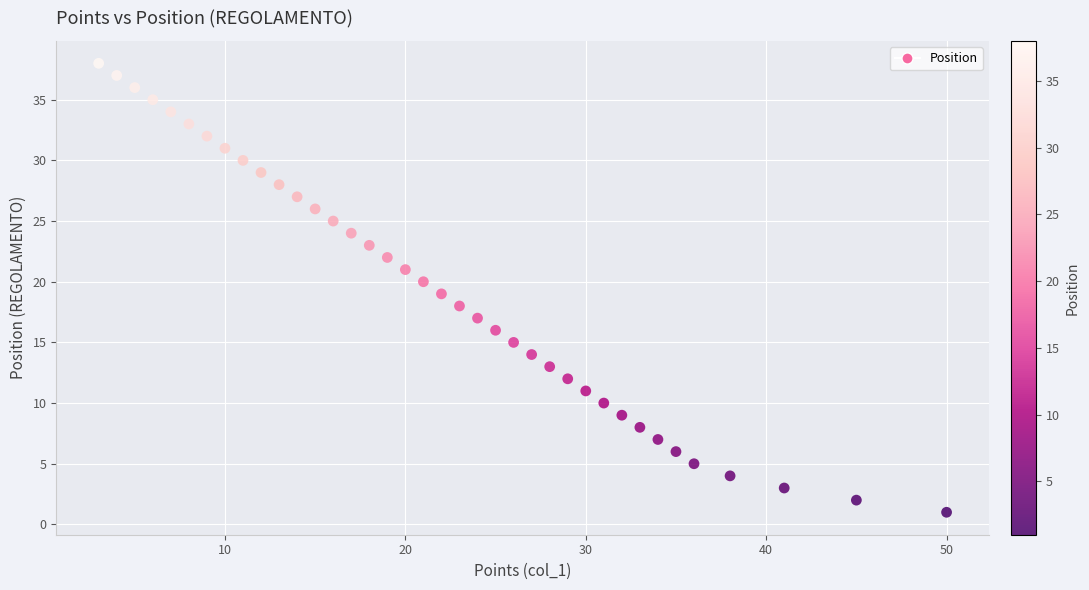

What is the range of Y values (max minus min)?

37